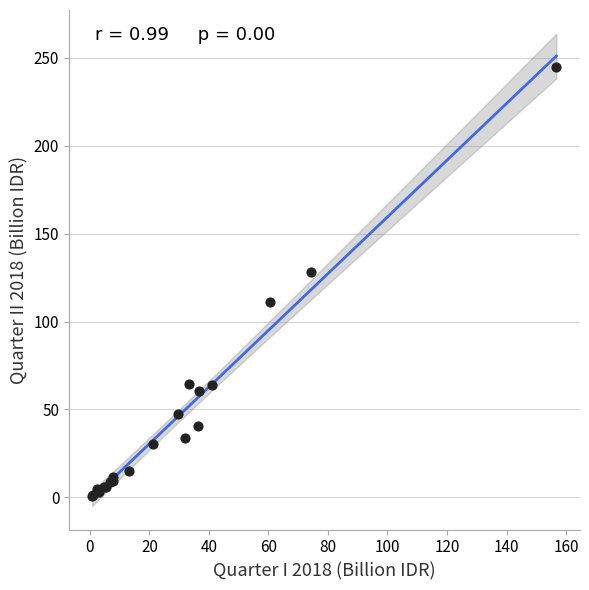

What Y value in the scatter plot is closest to 122?

128.2